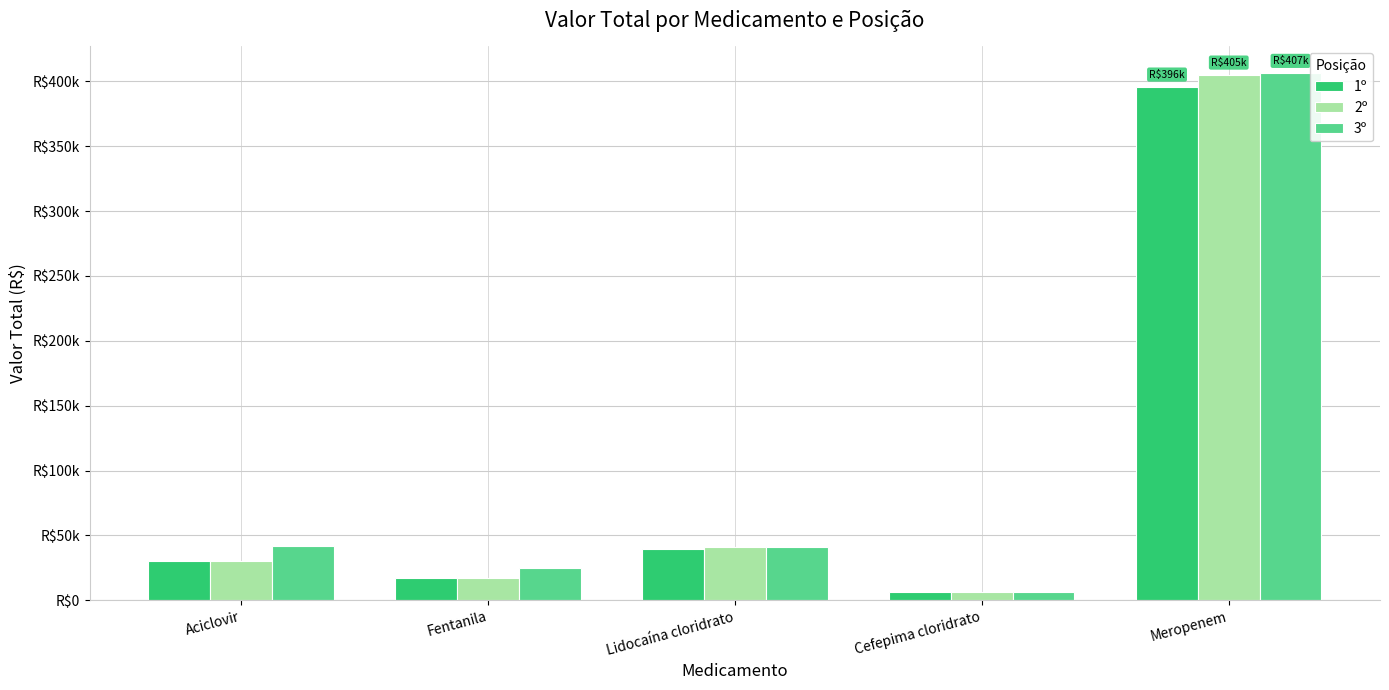

What is the label of the 4th bar from the right?

Fentanila